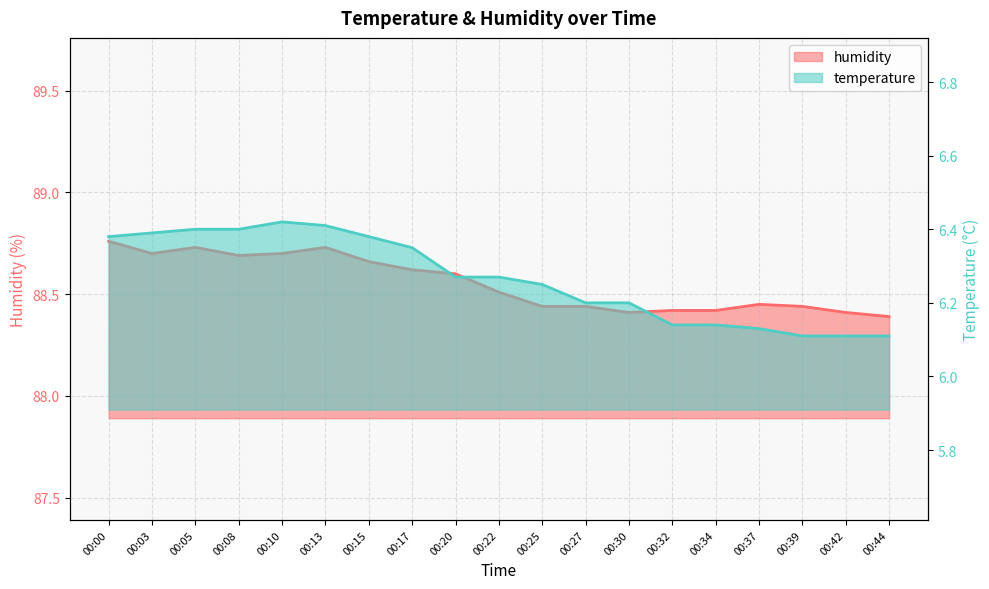

What is the difference between the maximum and minimum values in the temperature series?

0.3